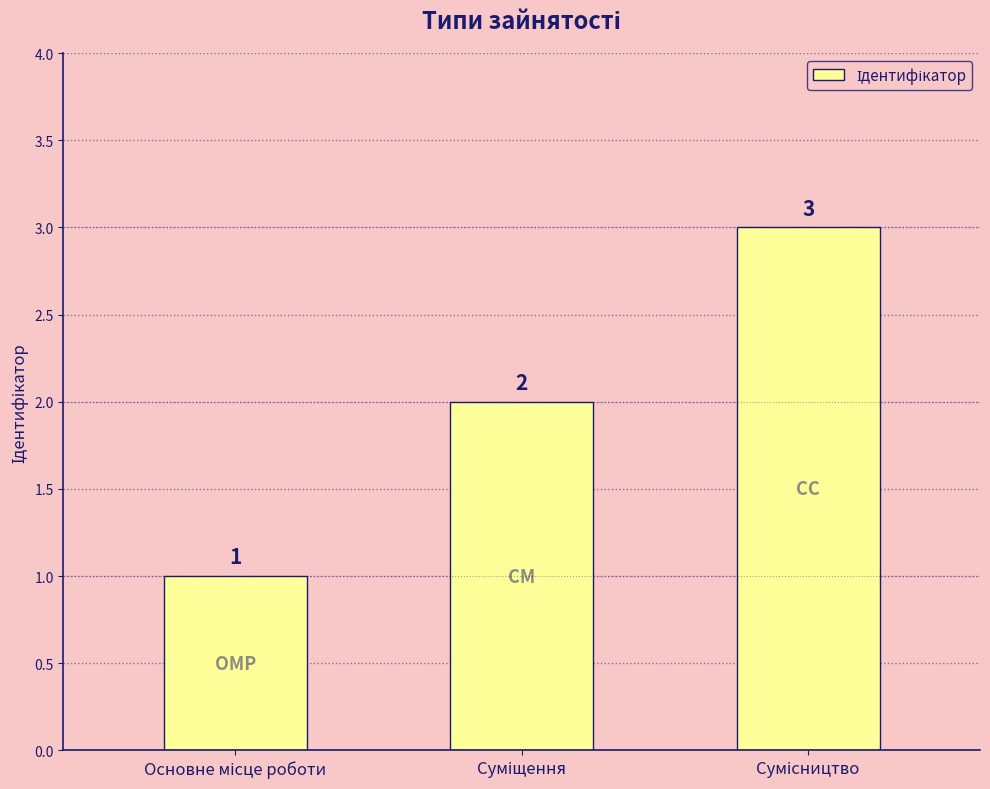

What is the sum of all values?

6